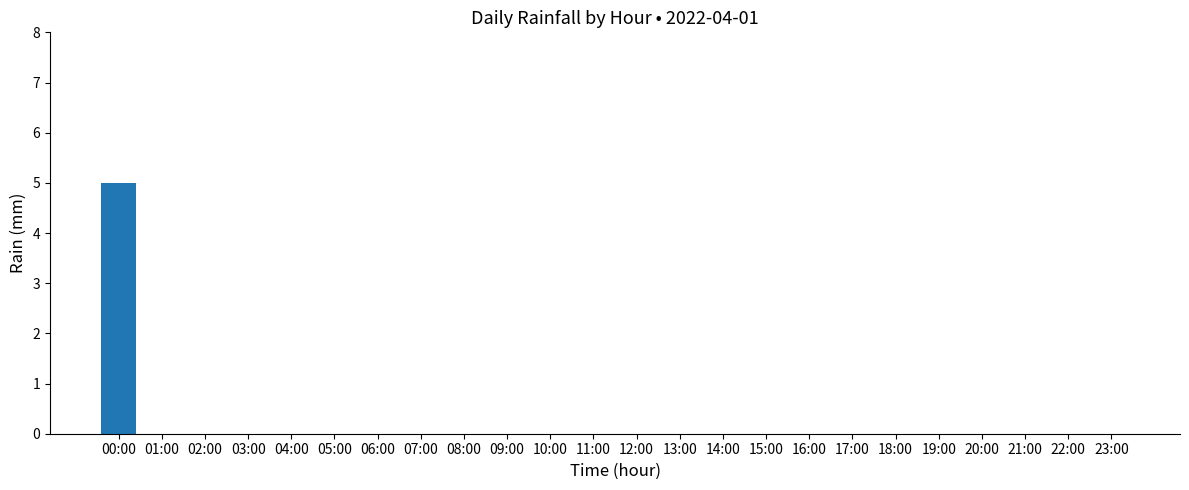

What is the sum of all values?

5